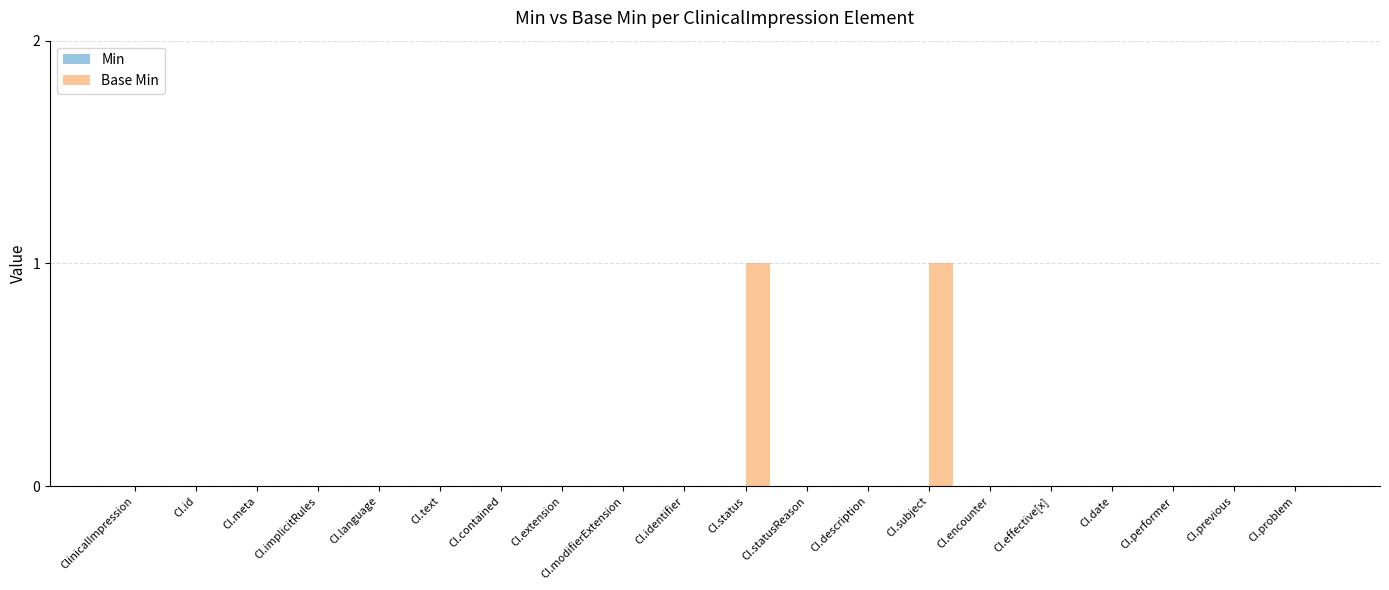

How many categories are shown in the chart?

20